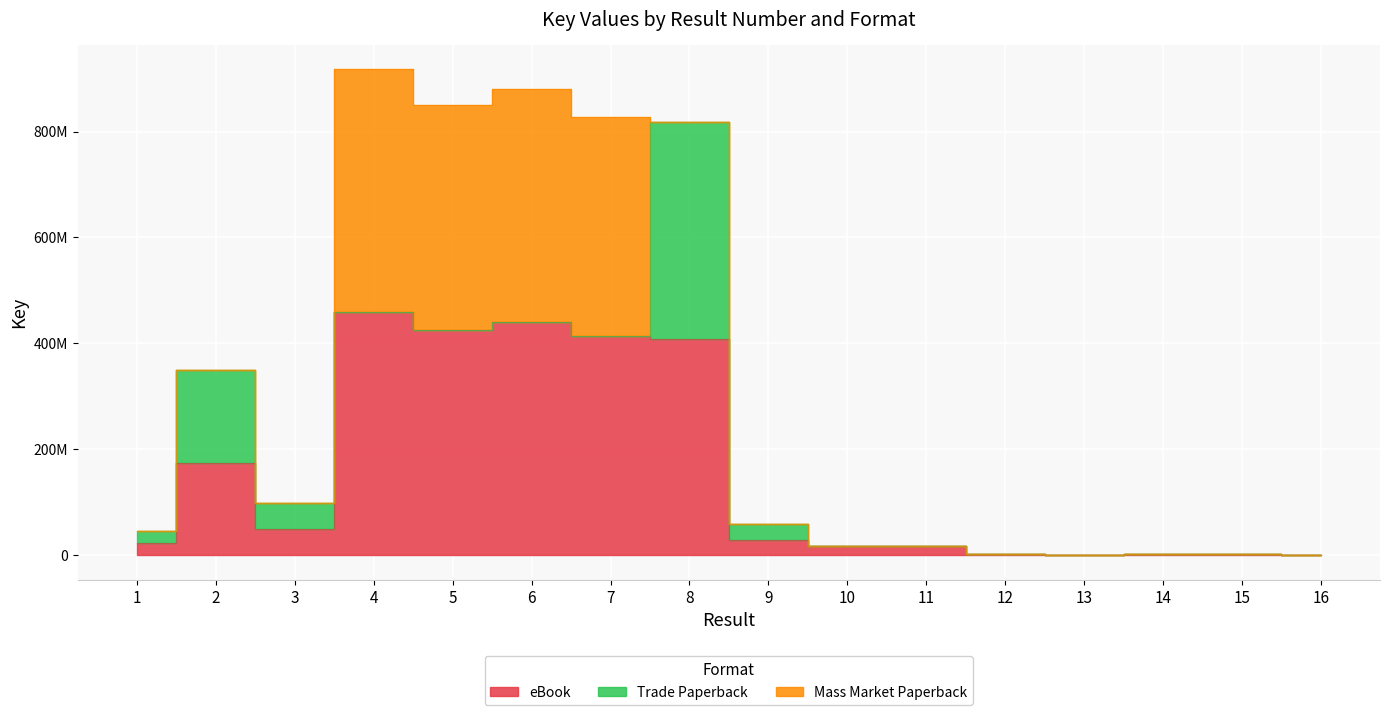

Where is the first local maximum for Mass Market Paperback?

4